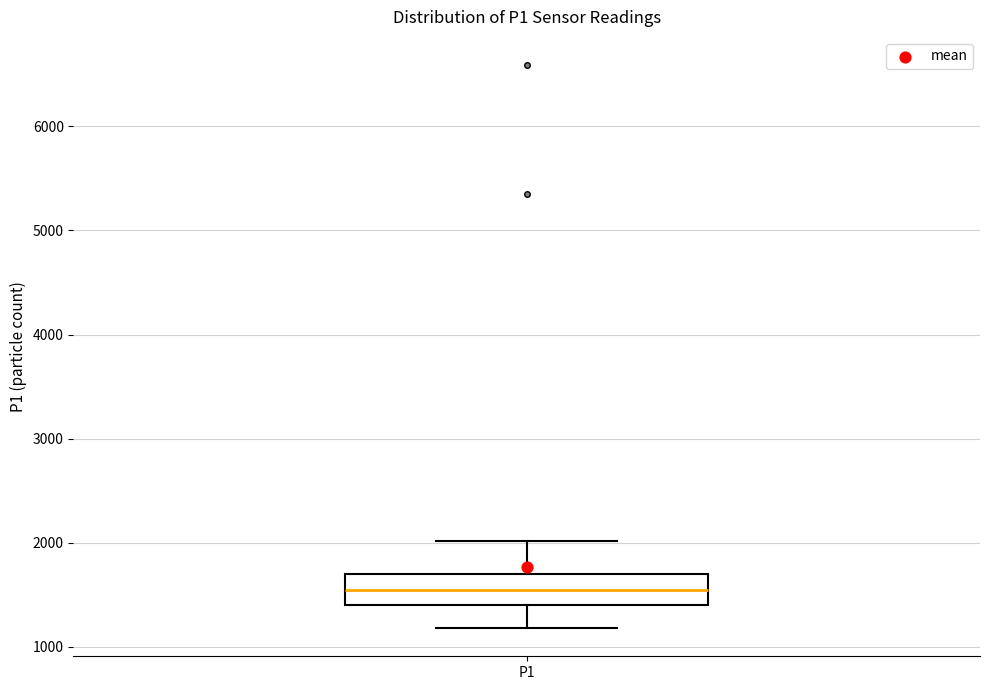

Where is the upper edge of the box for P1 on the y-axis? The values are not printed on the chart, so give them approximately, as read against the axis.

1700